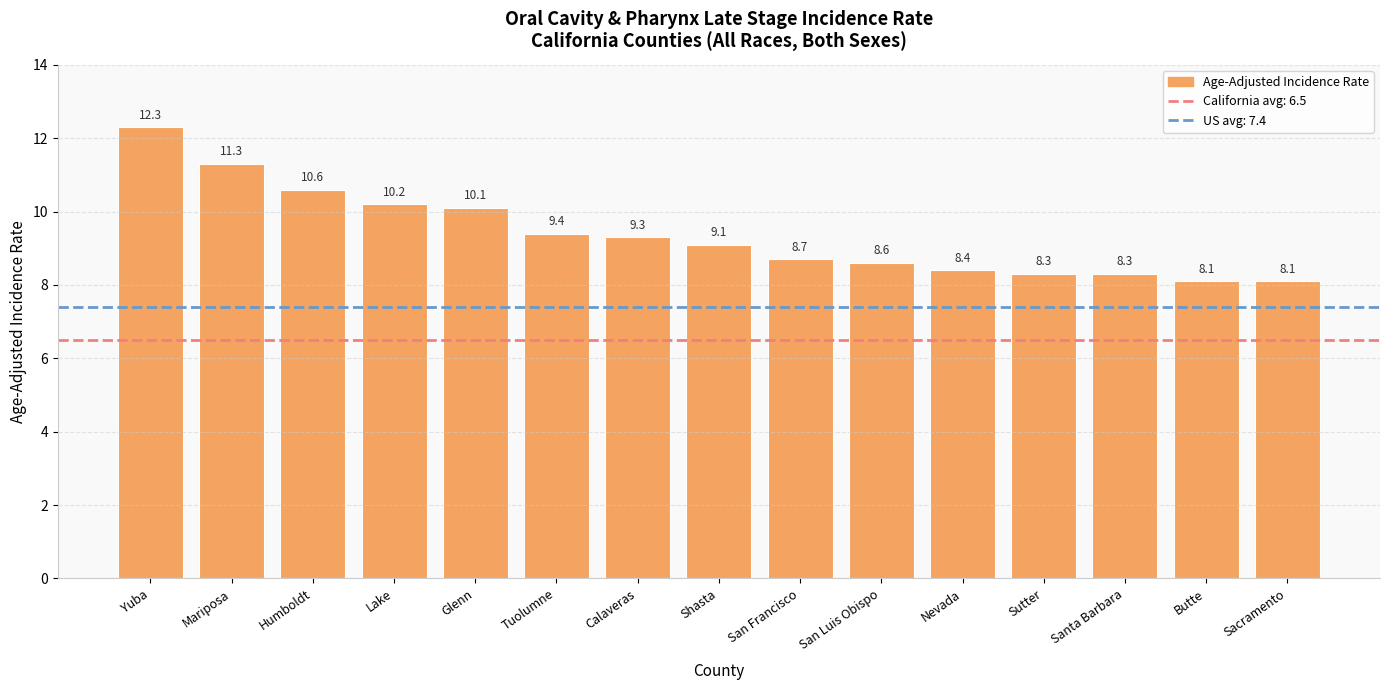

Reading left to right, what are all the values shown in this chart?

Yuba=12.3	Mariposa=11.3	Humboldt=10.6	Lake=10.2	Glenn=10.1	Tuolumne=9.4	Calaveras=9.3	Shasta=9.1	San Francisco=8.7	San Luis Obispo=8.6	Nevada=8.4	Sutter=8.3	Santa Barbara=8.3	Butte=8.1	Sacramento=8.1